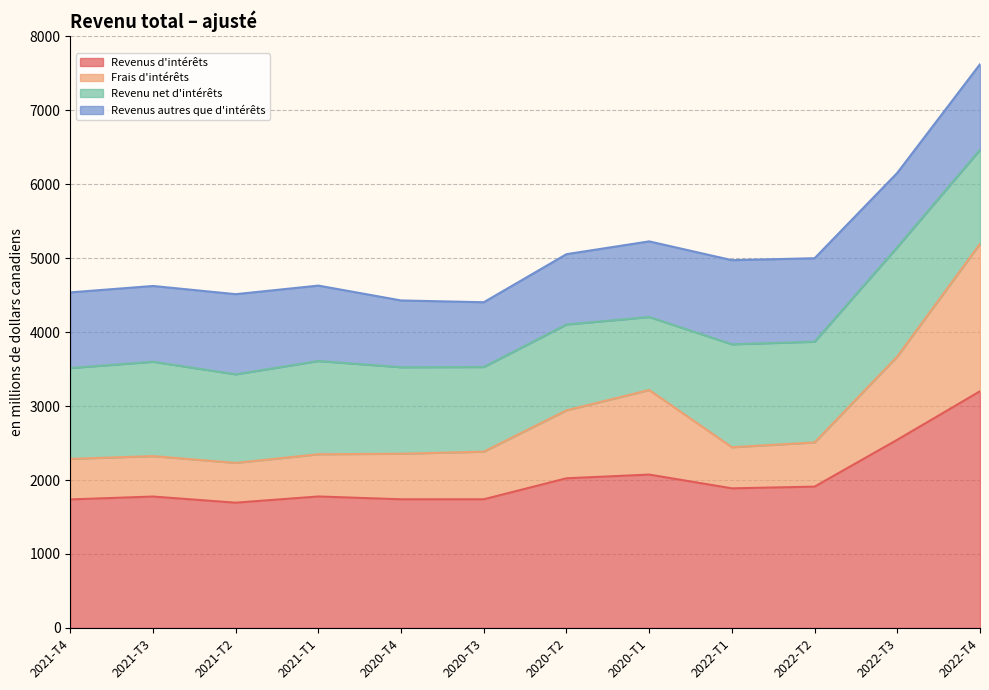

At which category does Revenus d'intérêts reach its first local peak?

2021-T3